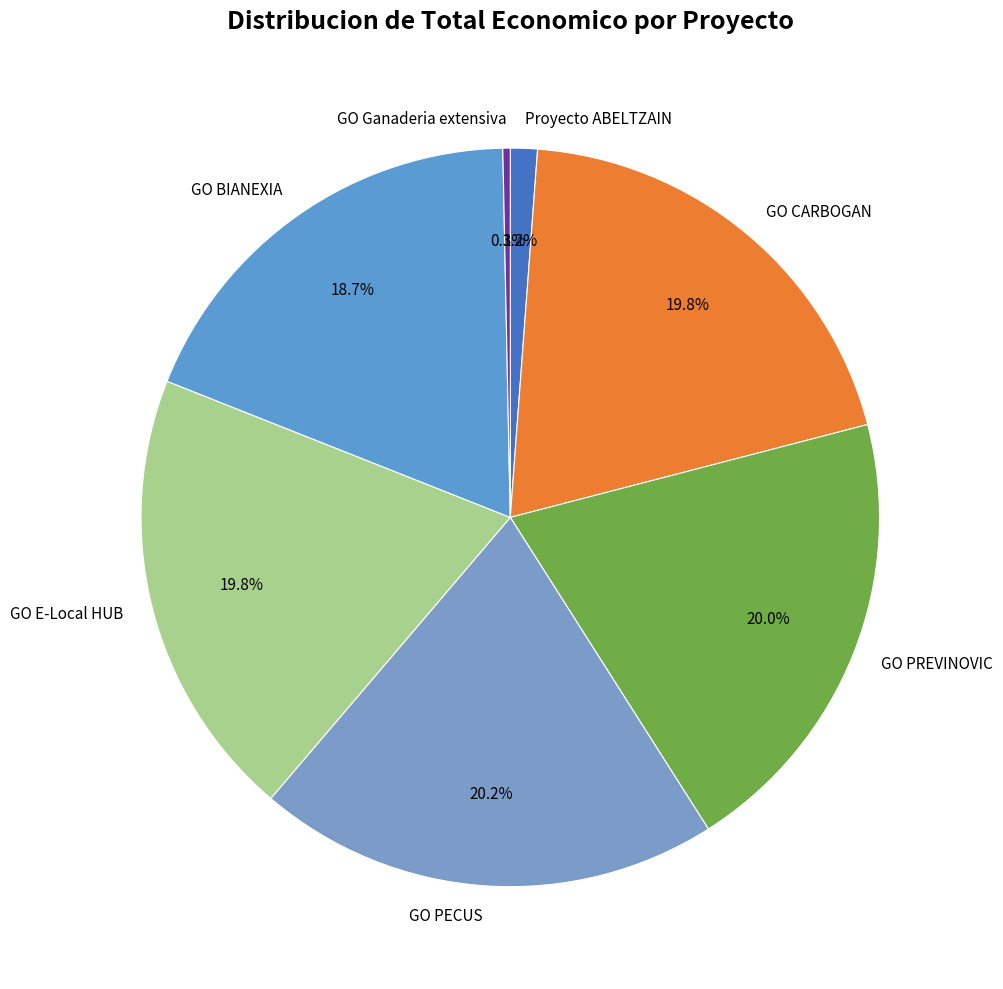

Combined, do GO BIANEXIA and GO Ganaderia extensiva account for over 50%?

No